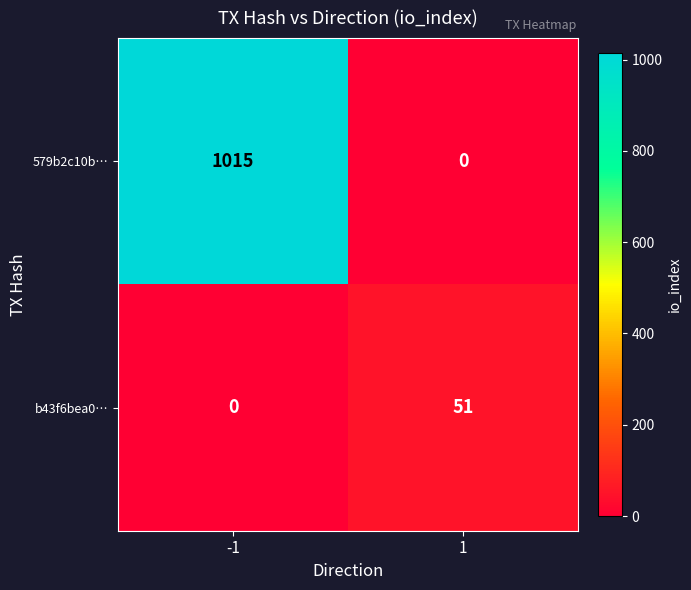

Which series has the largest total across all categories?

579b2c10b…